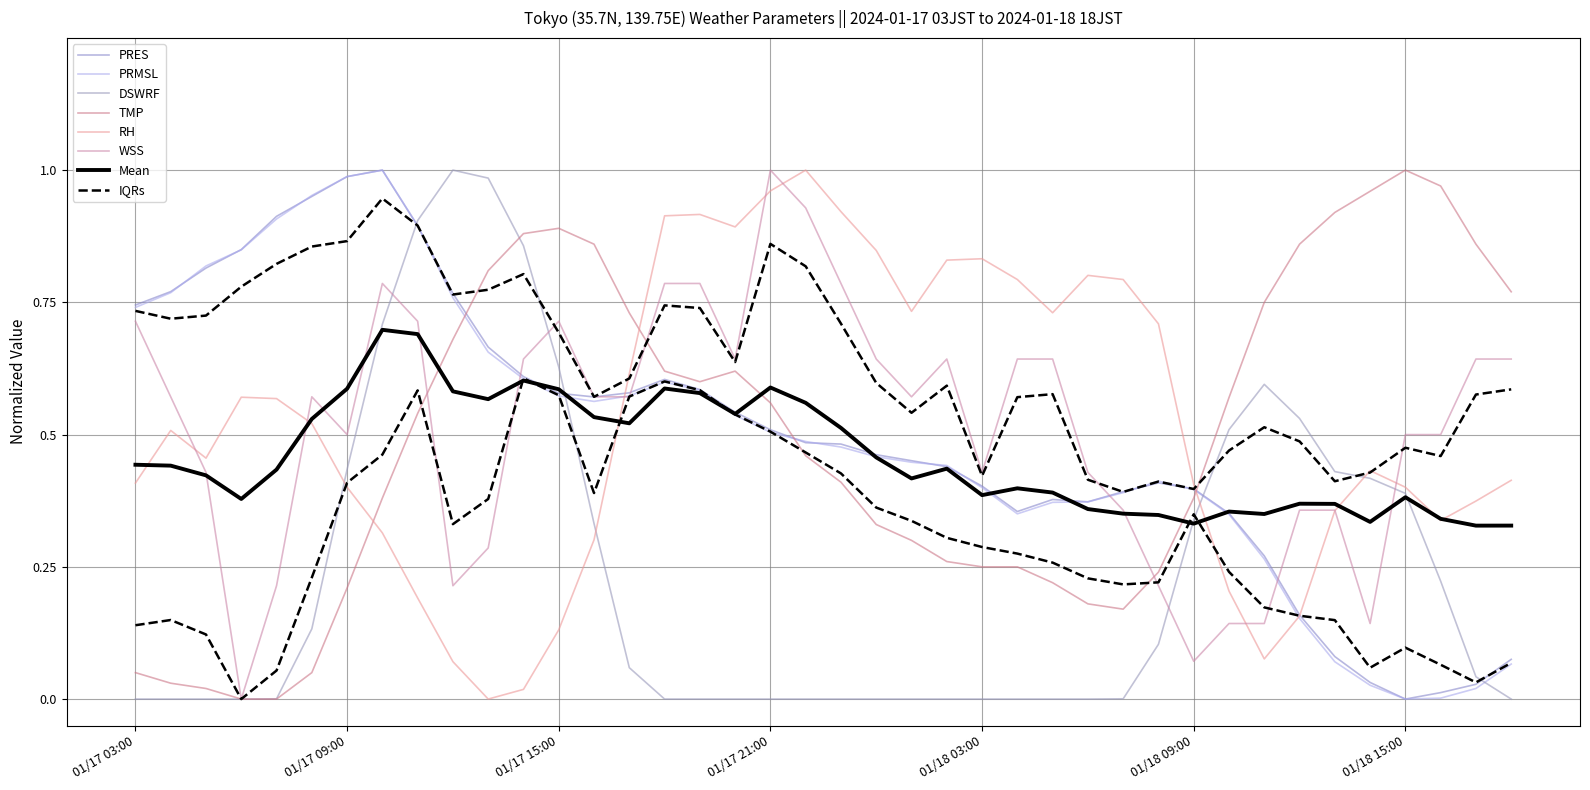

The value of PRMSL at 01/17 15:00 is 0.2. True or false?

False